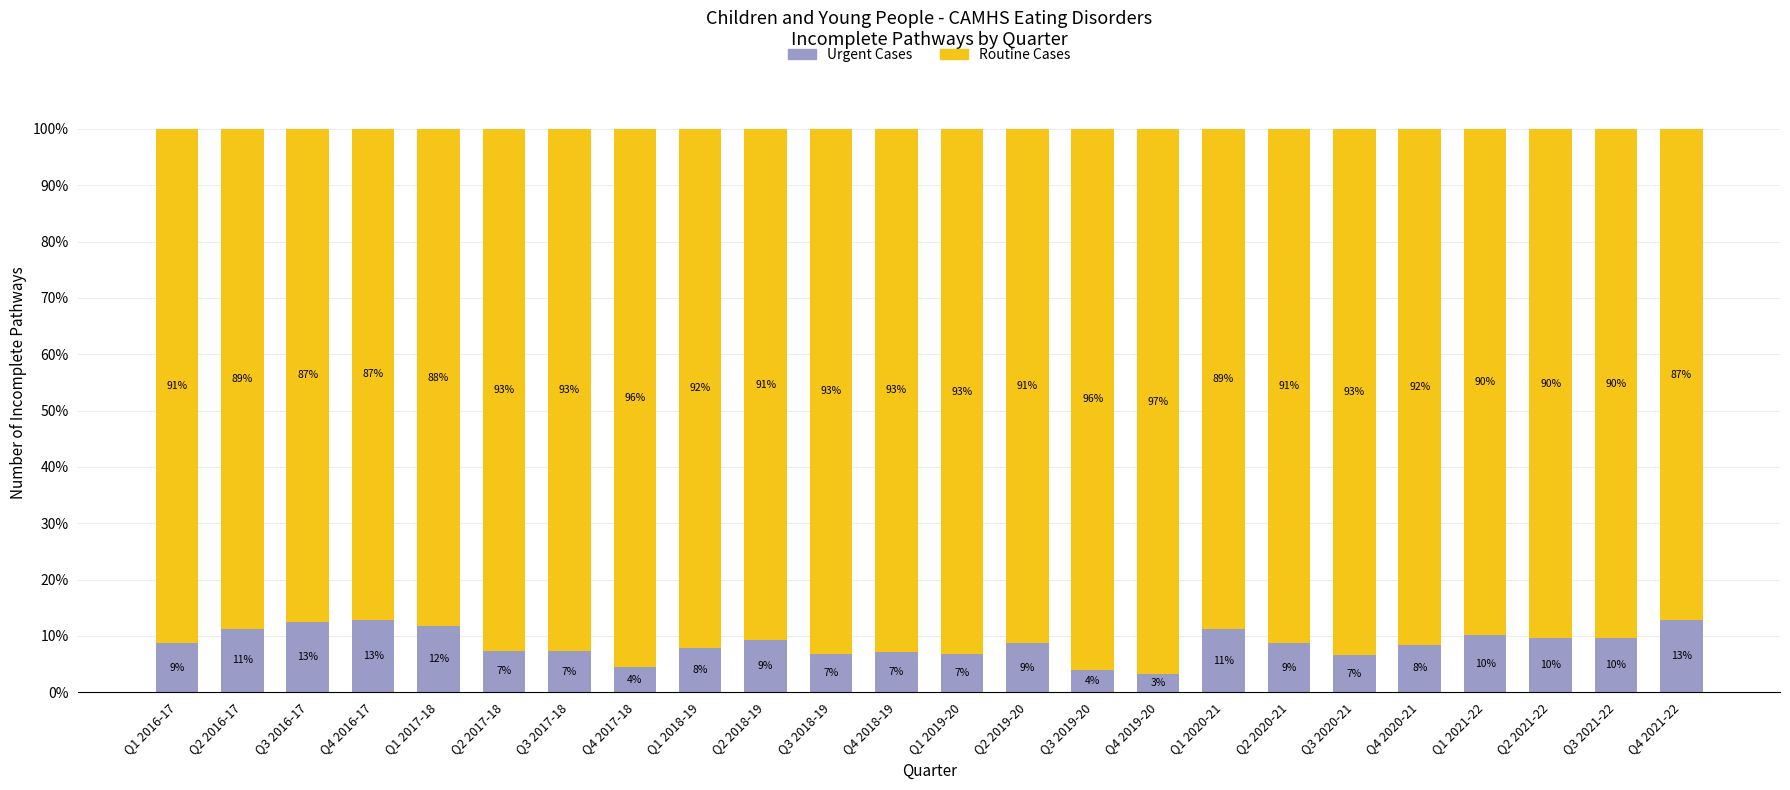

What is the total value across all series at Q2 2020-21?

100.0